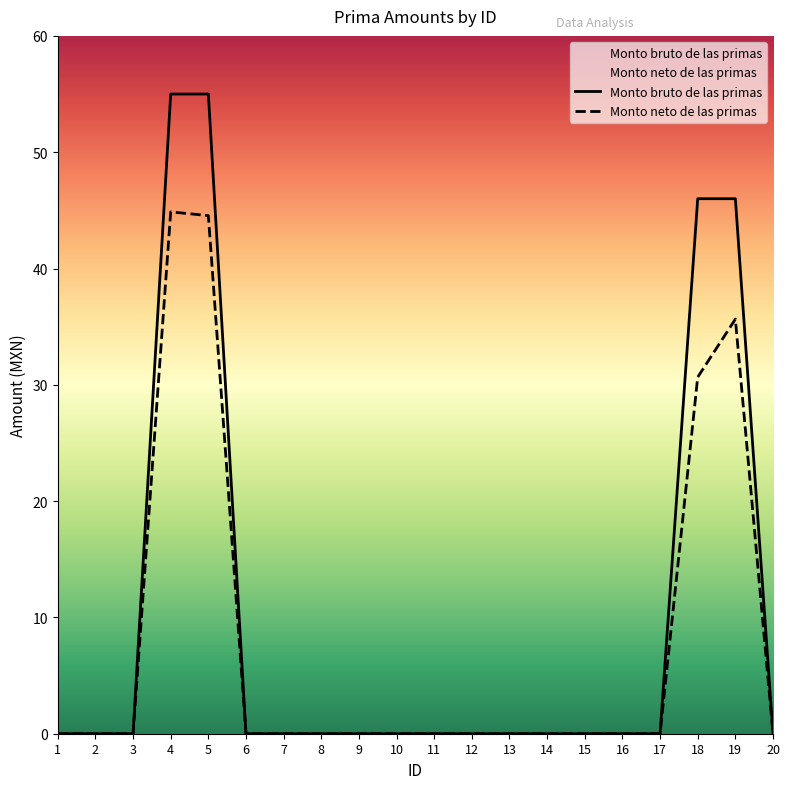

Which series has the largest total across all categories?

Monto bruto de las primas